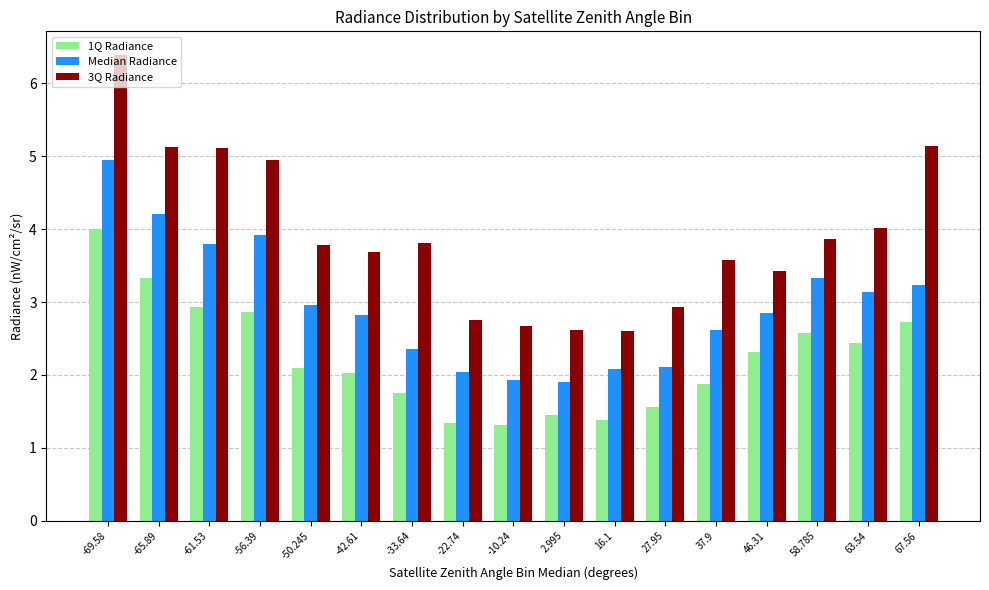

List the series in order of their overall mean, lowest first.

1Q Radiance, Median Radiance, 3Q Radiance